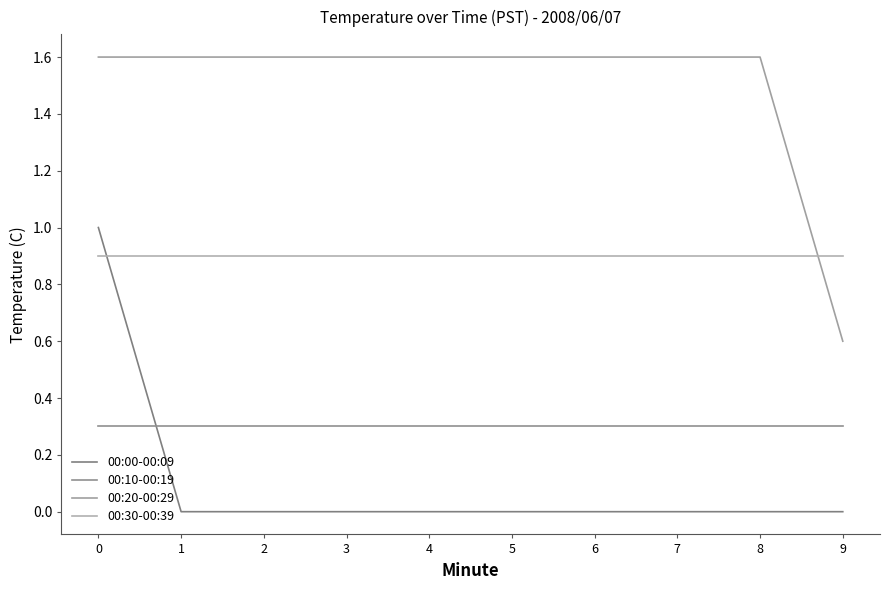

Between which two adjacent categories do 00:00-00:09 and 00:10-00:19 first intersect?

0 and 1